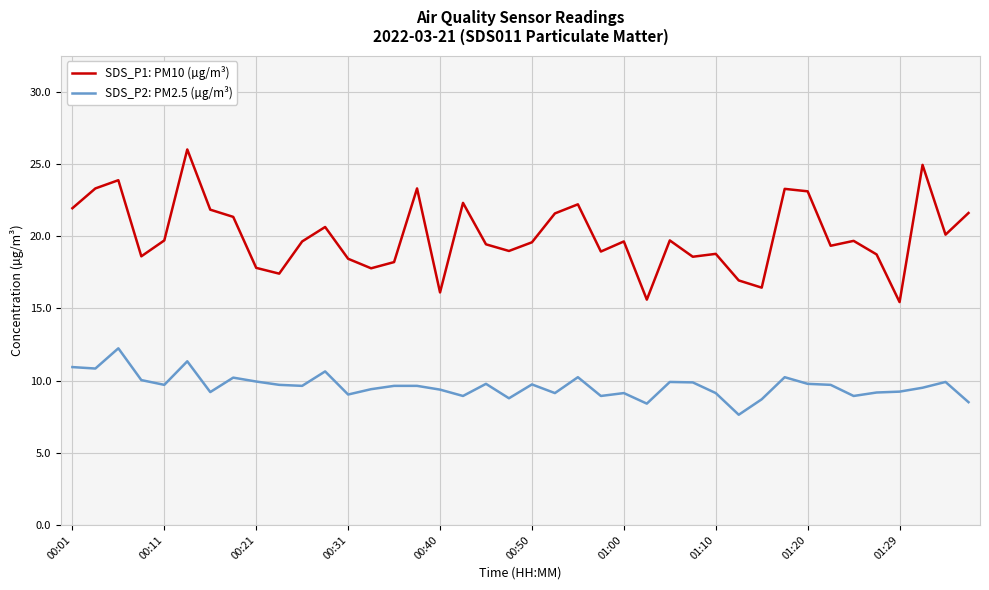

True or false: SDS_P2: PM2.5 (µg/m³) and SDS_P1: PM10 (µg/m³) cross at least once.

False